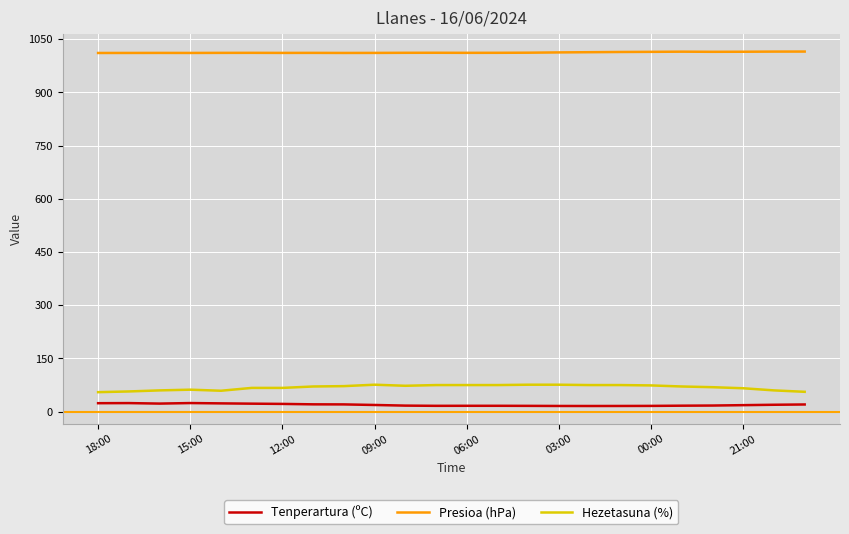

Rank the series by their maximum value, from highest to lowest.

Presioa (hPa), Hezetasuna (%), Tenperartura (ºC)